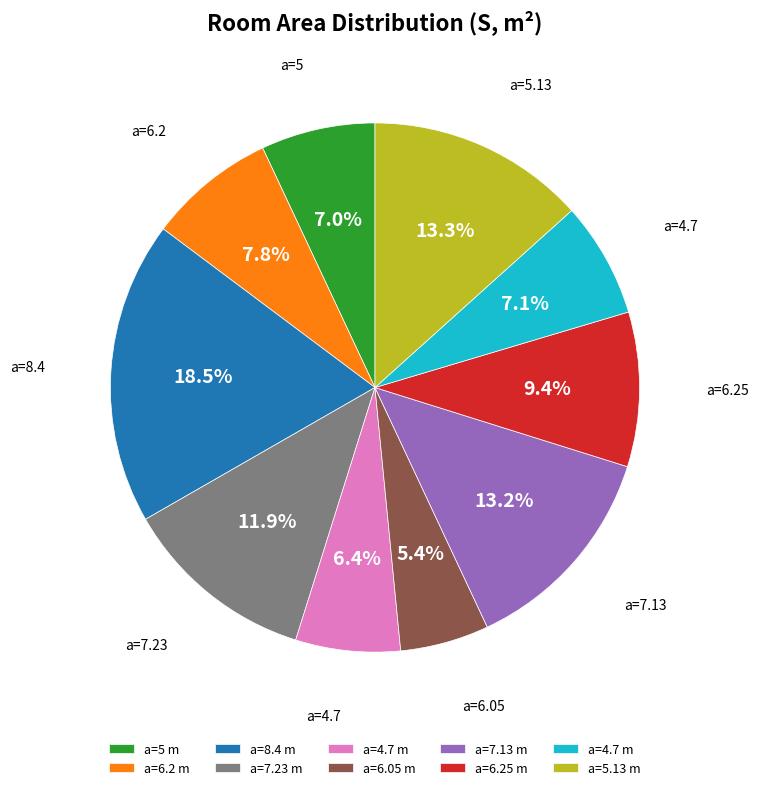

Does any single category account for the majority?

No